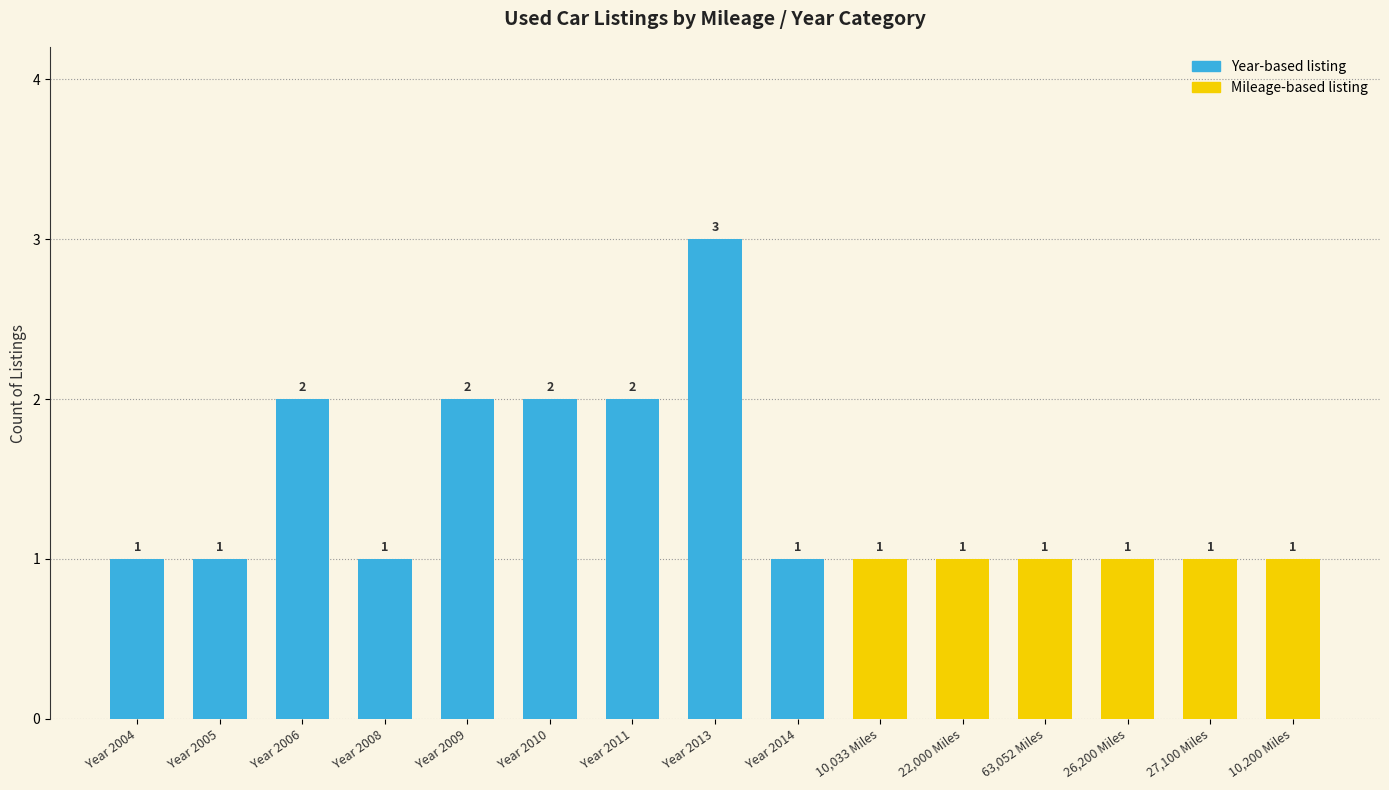

What is the maximum value shown in the chart?

3